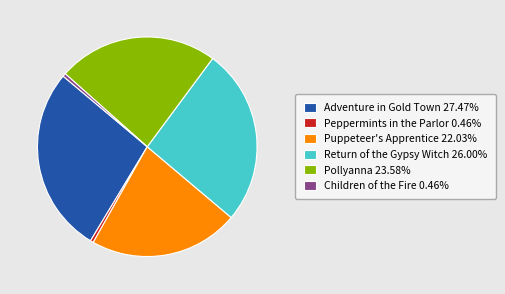

What is the largest slice in the pie chart?

Adventure in Gold Town